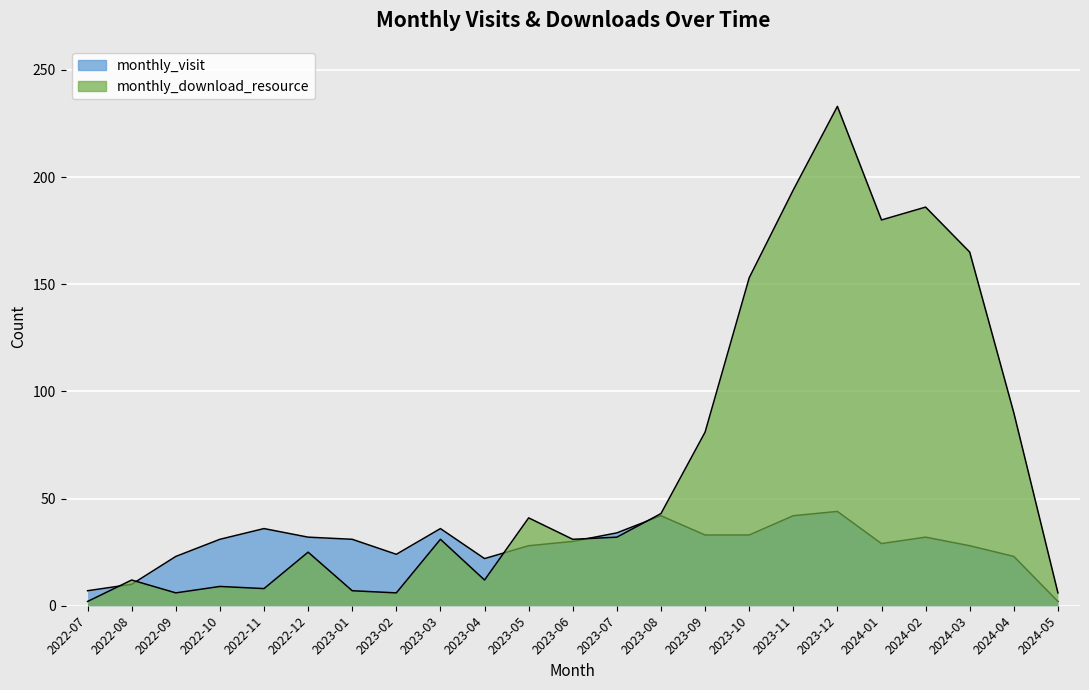

Where do monthly_download_resource and monthly_visit first cross each other?

2022-07 and 2022-08